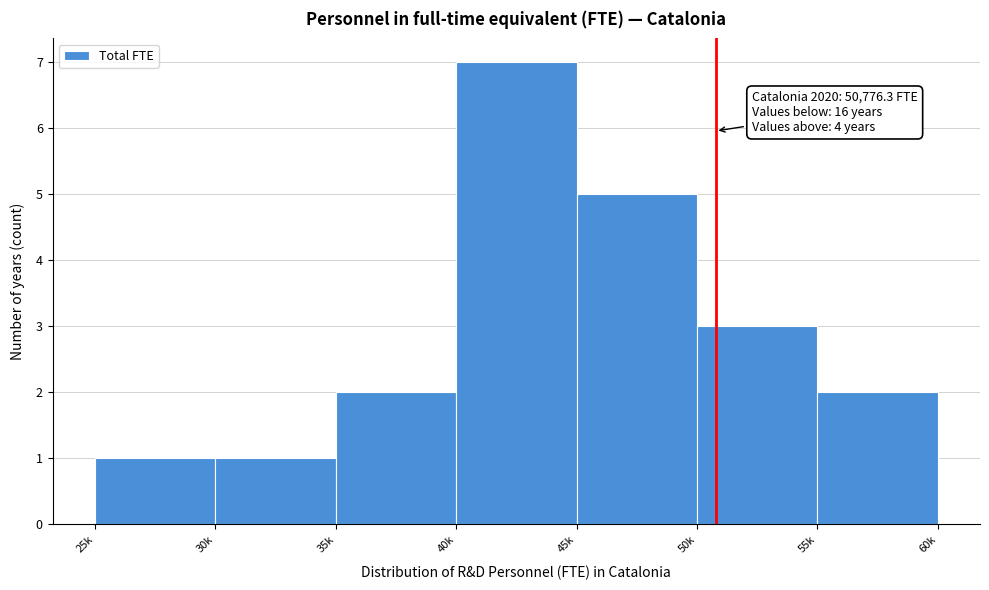

Reading left to right, transcribe all the data shown in this chart.

1	1	2	7	5	3	2